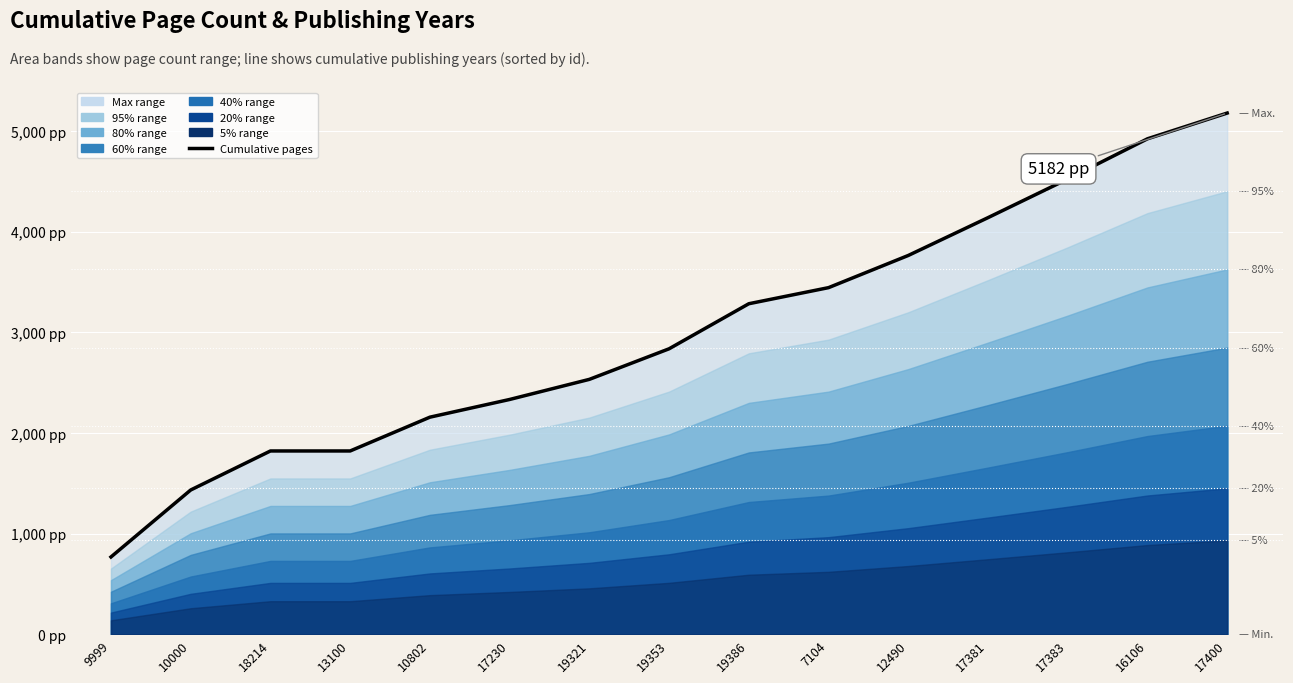

What is the difference between the values at 16106 and 7104?

1480